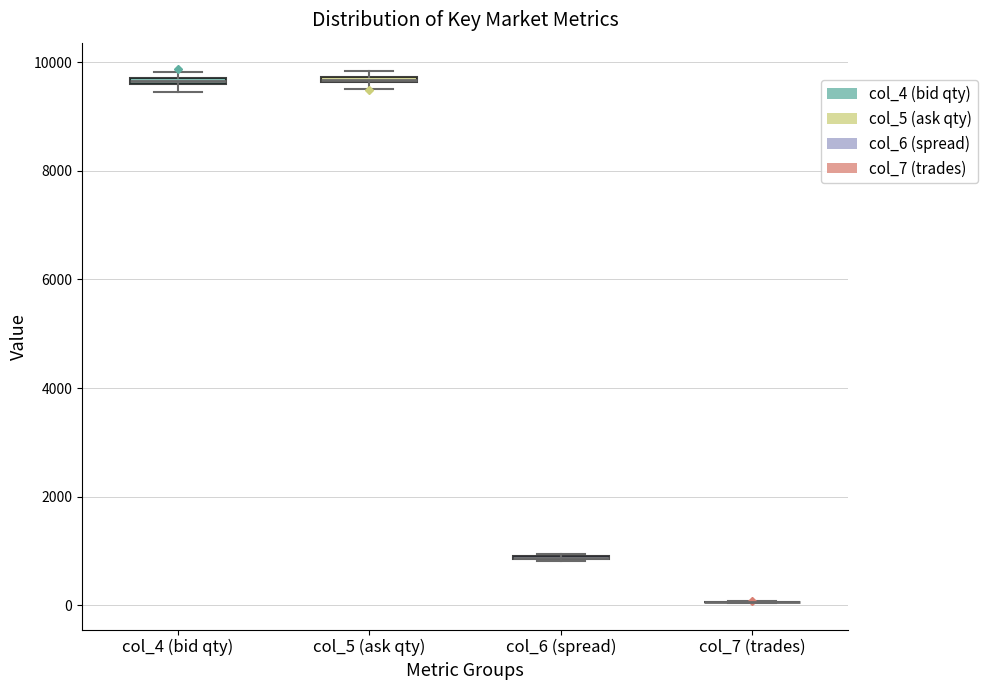

Where is the upper edge of the box for col_4 (bid qty) on the y-axis? The values are not printed on the chart, so give them approximately, as read against the axis.

9800